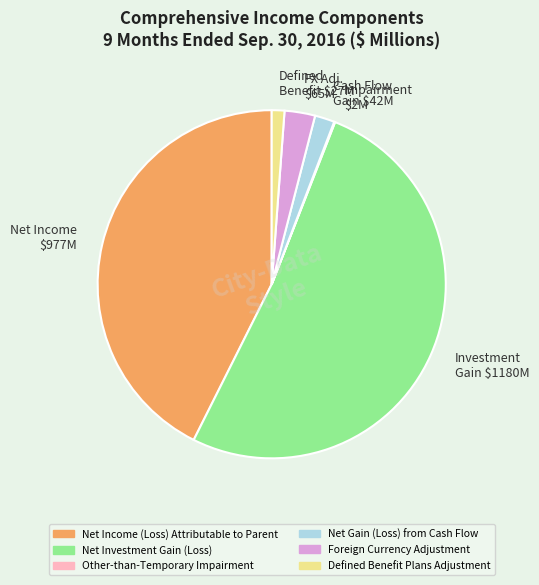

Is there any slice that represents more than half of the pie?

Yes